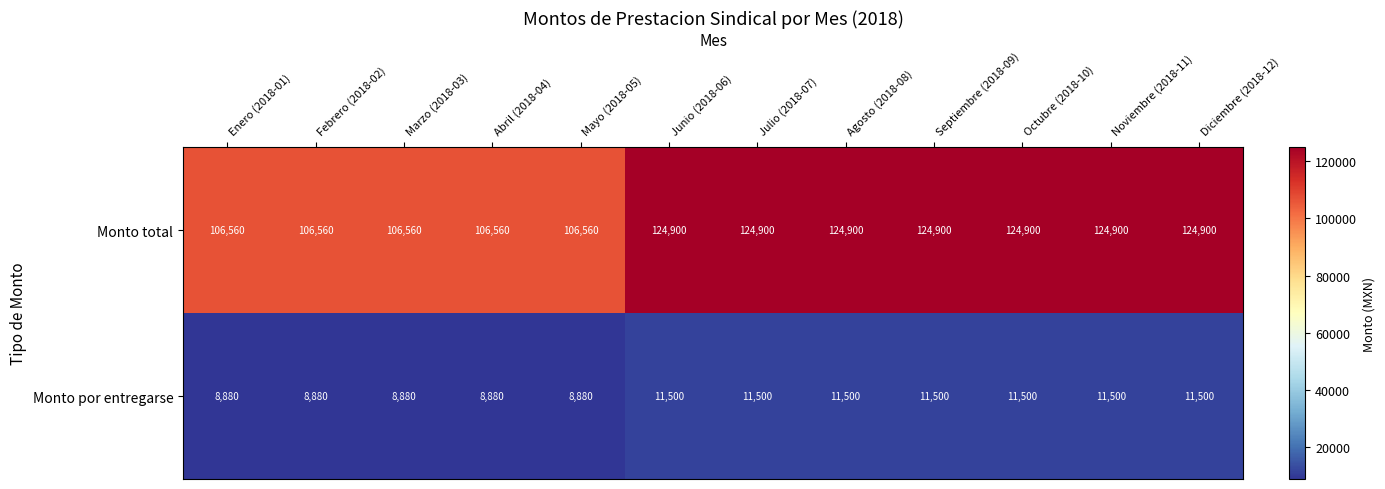

What is the maximum value for Monto por entregarse?

11500